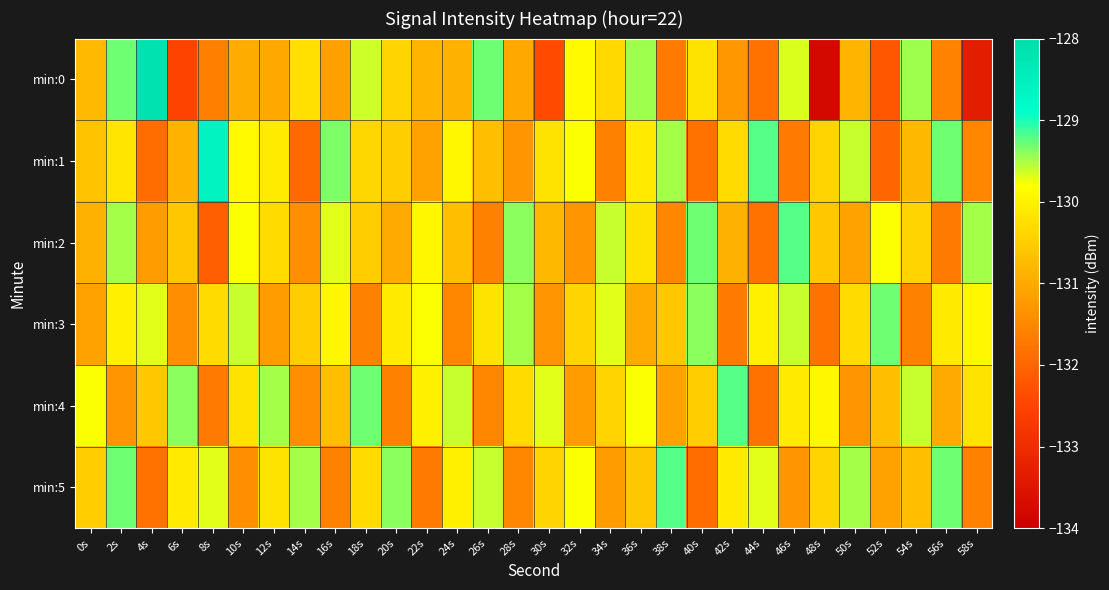

Reading right to left, what are all the values shown in this chart?

min:0: 58s=-133.3	56s=-131.6	54s=-129.5	52s=-132.2	50s=-130.8	48s=-133.8	46s=-129.7	44s=-131.8	42s=-131.3	40s=-130.2	38s=-131.7	36s=-129.5	34s=-130.3	32s=-129.9	30s=-132.4	28s=-131.0	26s=-129.3	24s=-130.9	22s=-130.9	20s=-130.4	18s=-129.6	16s=-131.1	14s=-130.2	12s=-131.0	10s=-131.0	8s=-131.6	6s=-132.5	4s=-128.1	2s=-129.3	0s=-130.8
min:1: 58s=-131.5	56s=-129.3	54s=-130.8	52s=-132.0	50s=-129.6	48s=-130.4	46s=-131.7	44s=-129.2	42s=-130.3	40s=-131.8	38s=-129.5	36s=-130.1	34s=-131.6	32s=-129.8	30s=-130.2	28s=-131.3	26s=-130.7	24s=-129.9	22s=-131.1	20s=-130.5	18s=-130.4	16s=-129.3	14s=-131.9	12s=-130.1	10s=-129.9	8s=-128.6	6s=-130.9	4s=-131.9	2s=-130.2	0s=-130.6
min:2: 58s=-129.5	56s=-131.7	54s=-130.4	52s=-129.8	50s=-131.1	48s=-130.6	46s=-129.2	44s=-131.8	42s=-130.9	40s=-129.3	38s=-131.5	36s=-130.2	34s=-129.6	32s=-131.3	30s=-130.8	28s=-129.4	26s=-131.6	24s=-130.7	22s=-129.9	20s=-131.0	18s=-130.5	16s=-129.7	14s=-131.4	12s=-130.3	10s=-129.8	8s=-132.1	6s=-130.6	4s=-131.2	2s=-129.5	0s=-130.9
min:3: 58s=-129.9	56s=-130.1	54s=-131.6	52s=-129.3	50s=-130.3	48s=-131.8	46s=-129.6	44s=-130.0	42s=-131.7	40s=-129.4	38s=-130.6	36s=-131.0	34s=-129.7	32s=-130.4	30s=-131.3	28s=-129.5	26s=-130.2	24s=-131.5	22s=-129.8	20s=-130.1	18s=-131.6	16s=-129.9	14s=-130.5	12s=-131.2	10s=-129.6	8s=-130.3	6s=-131.4	4s=-129.7	2s=-130.0	0s=-131.1
min:4: 58s=-130.2	56s=-131.0	54s=-129.6	52s=-130.7	50s=-131.3	48s=-129.9	46s=-130.1	44s=-131.8	42s=-129.2	40s=-130.5	38s=-131.1	36s=-129.8	34s=-130.4	32s=-131.2	30s=-129.7	28s=-130.3	26s=-131.5	24s=-129.6	22s=-130.0	20s=-131.6	18s=-129.3	16s=-130.7	14s=-131.4	12s=-129.5	10s=-130.2	8s=-131.7	6s=-129.4	4s=-130.6	2s=-131.3	0s=-129.8
min:5: 58s=-131.6	56s=-129.3	54s=-130.7	52s=-131.1	50s=-129.5	48s=-130.4	46s=-131.3	44s=-129.7	42s=-130.1	40s=-131.9	38s=-129.2	36s=-130.6	34s=-131.2	32s=-129.8	30s=-130.4	28s=-131.5	26s=-129.6	24s=-130.0	22s=-131.7	20s=-129.4	18s=-130.3	16s=-131.6	14s=-129.5	12s=-130.2	10s=-131.4	8s=-129.7	6s=-130.1	4s=-131.8	2s=-129.3	0s=-130.5